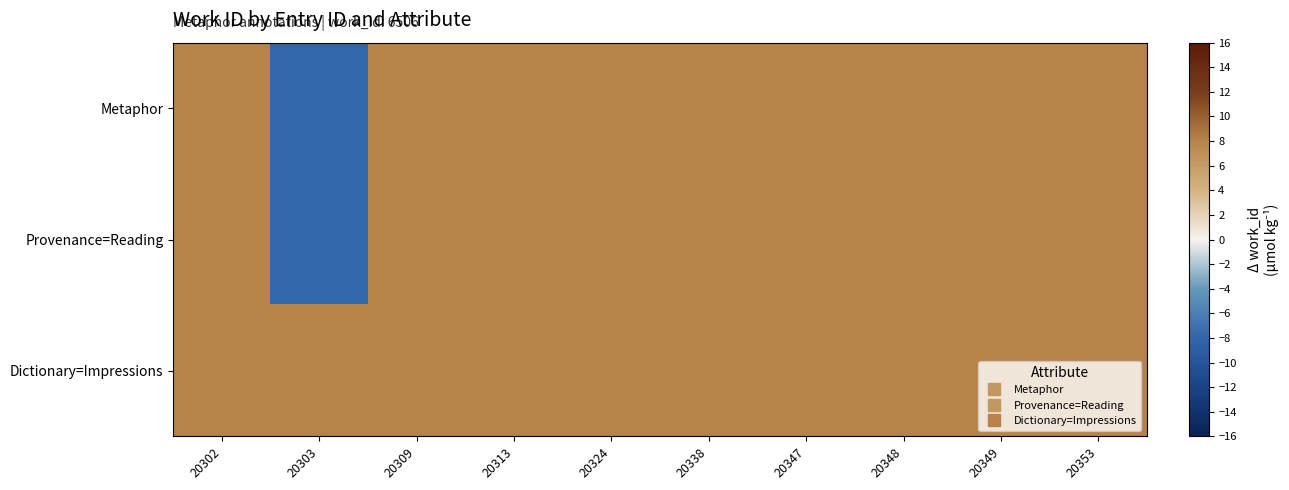

Between 20324 and 20349, which is larger?

20324